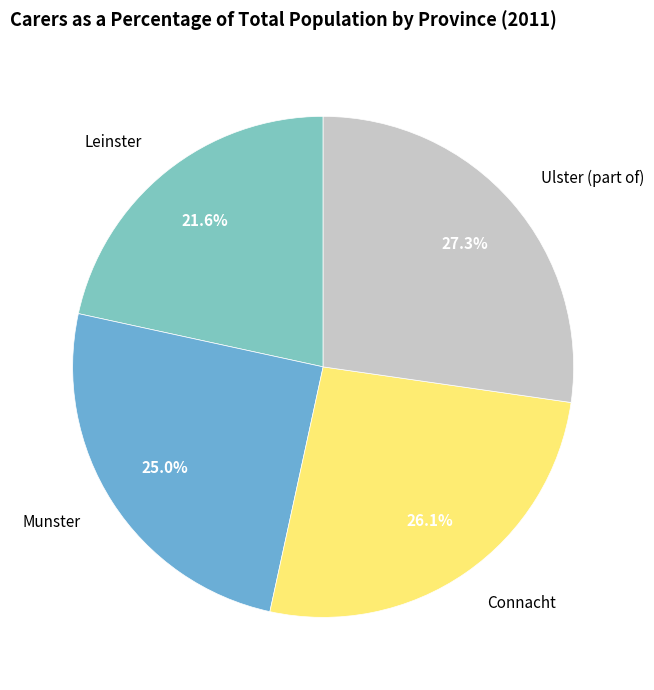

To the nearest percent, what portion does Ulster (part of) represent?

27%